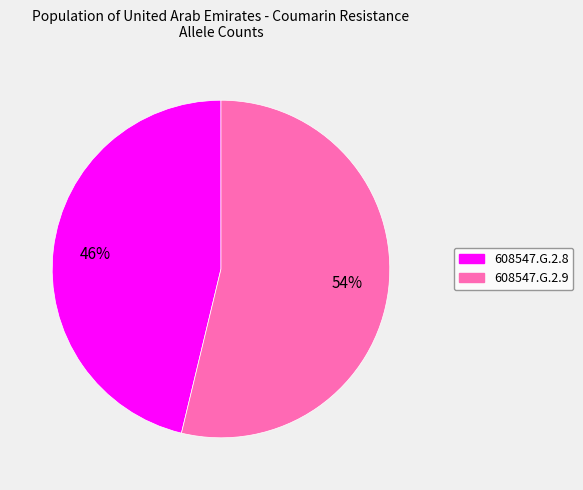

The 608547.G.2.8 slice represents 52% of the pie. True or false?

False